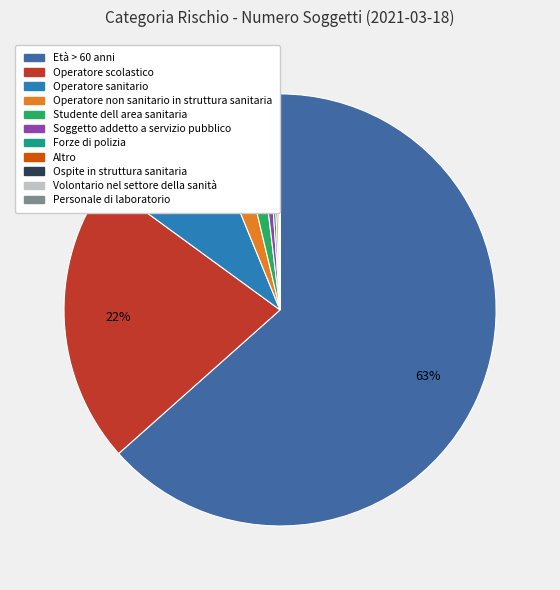

True or false: Altro accounts for 0% of the total.

True